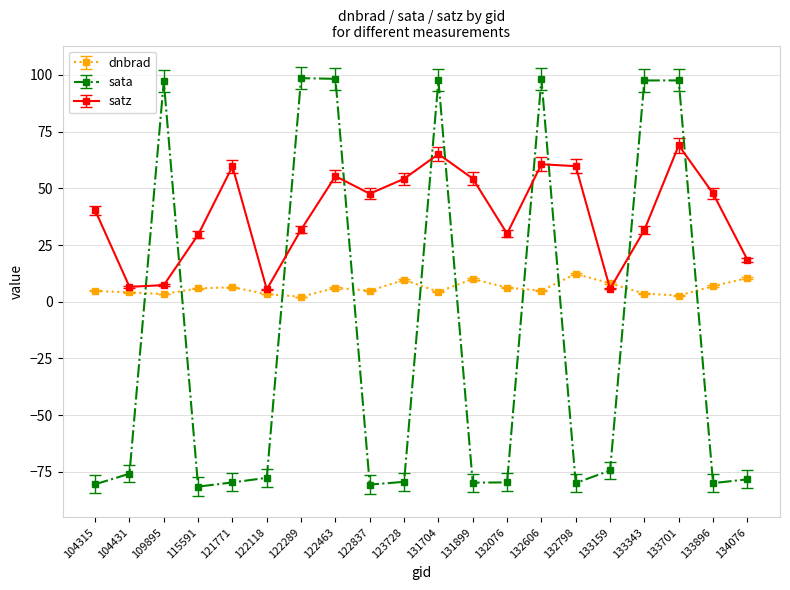

Is the value of dnbrad at 109895 greater than the value of sata at 123728?

Yes